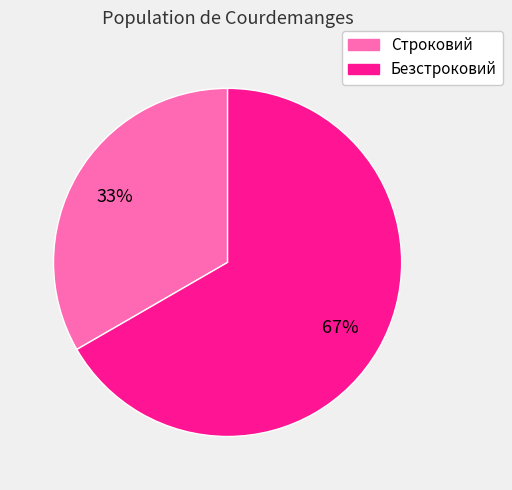

Count the number of slices in the pie.

2